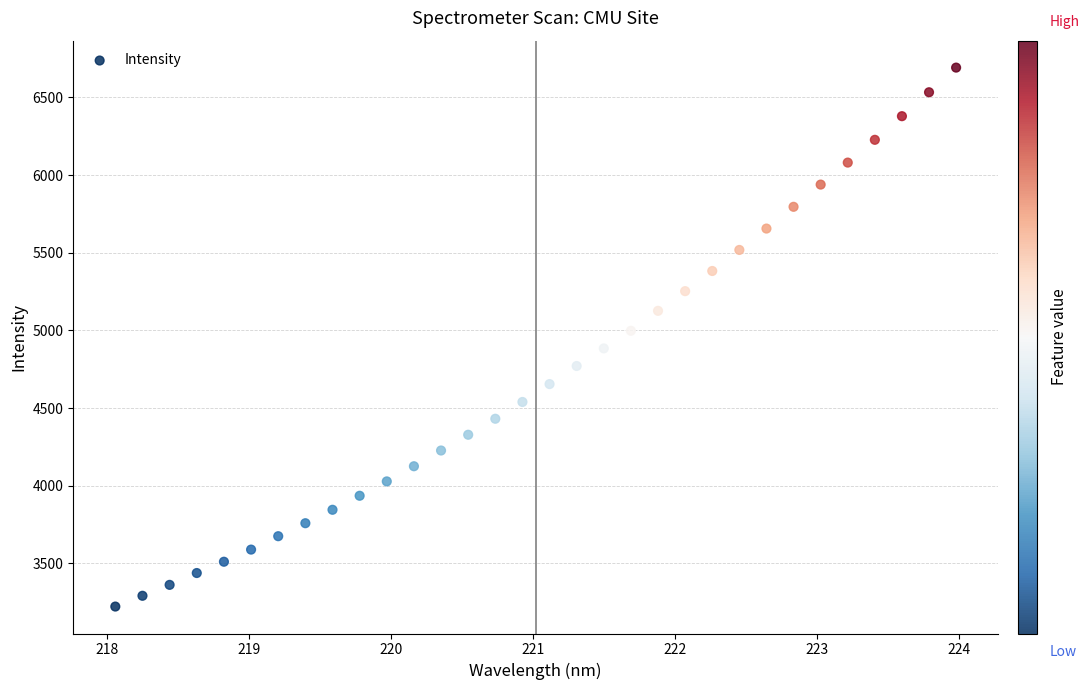

What is the range of Y values (max minus min)?

3468.9